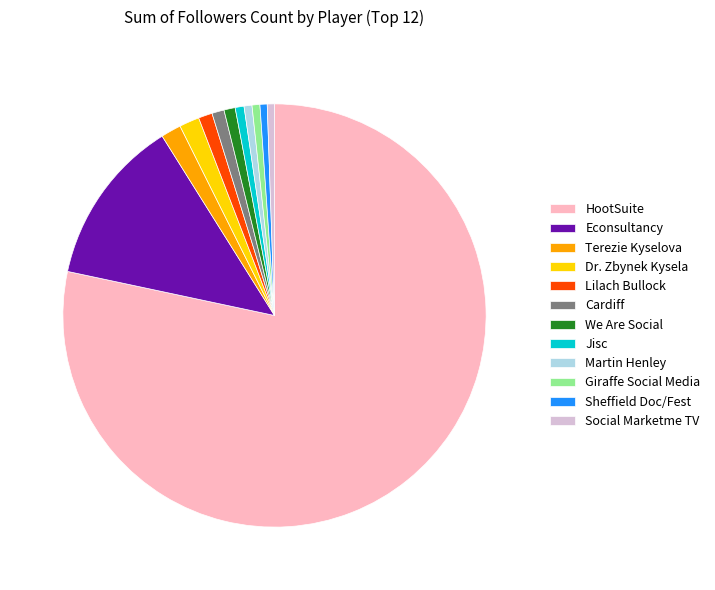

What is the ratio of the value at Jisc to the value at Giraffe Social Media?

1.1